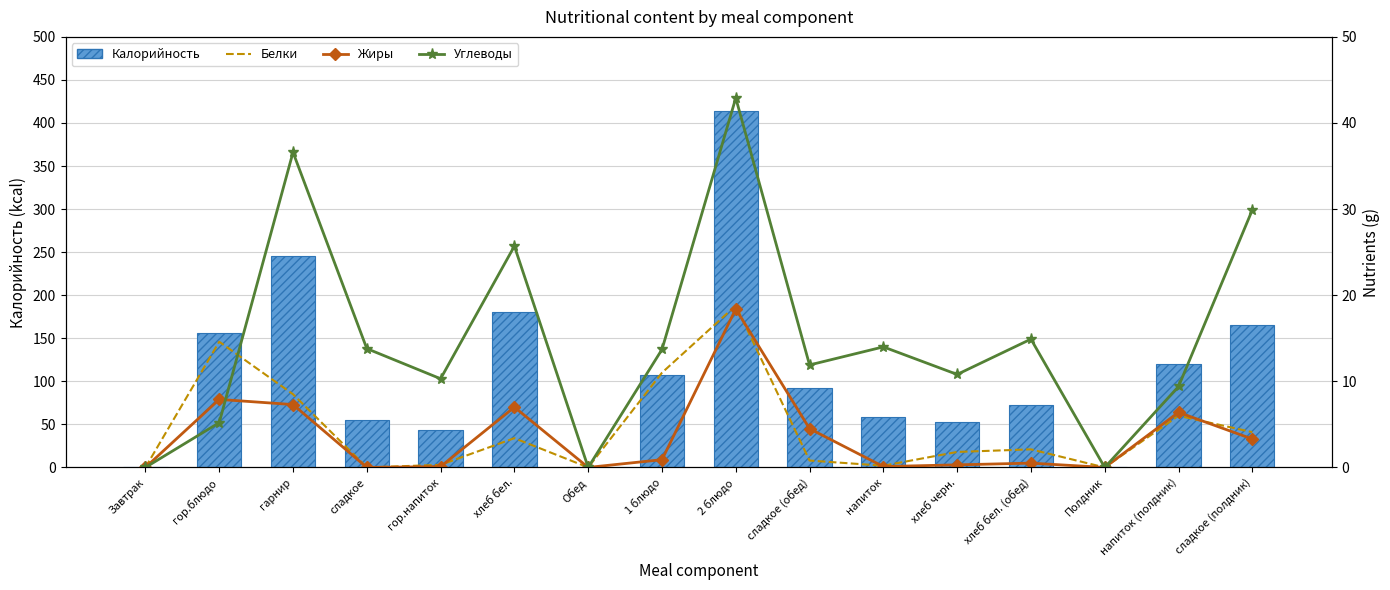

At which category does the chart reach its peak across all series?

2 блюдо